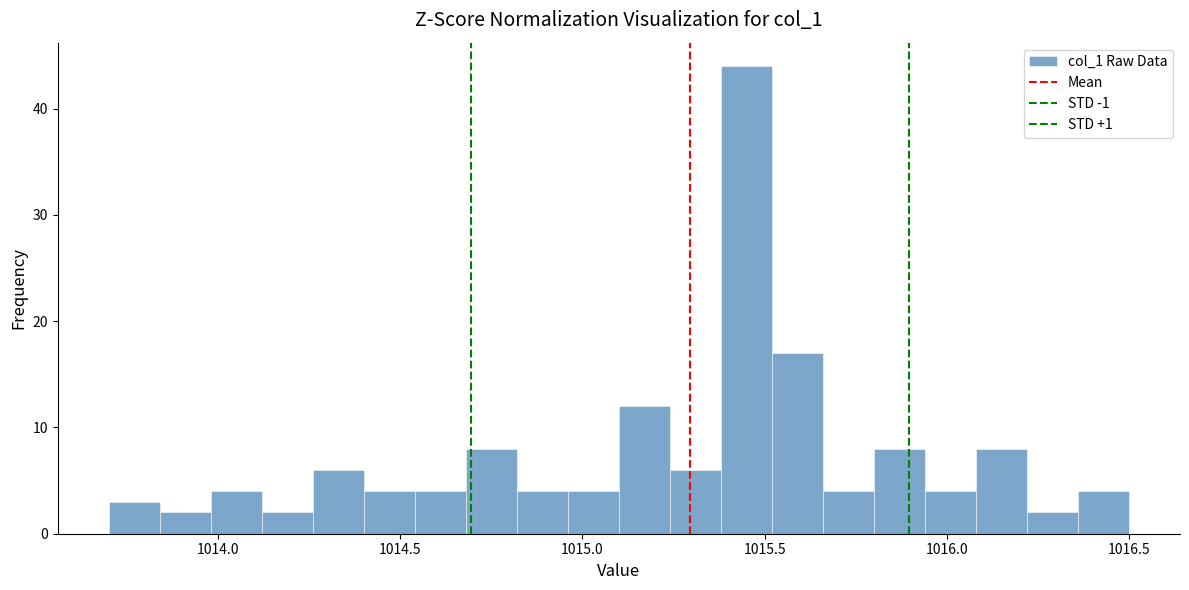

Read against the x-axis, roughly where is the centre of the tallest bar?

1015.45